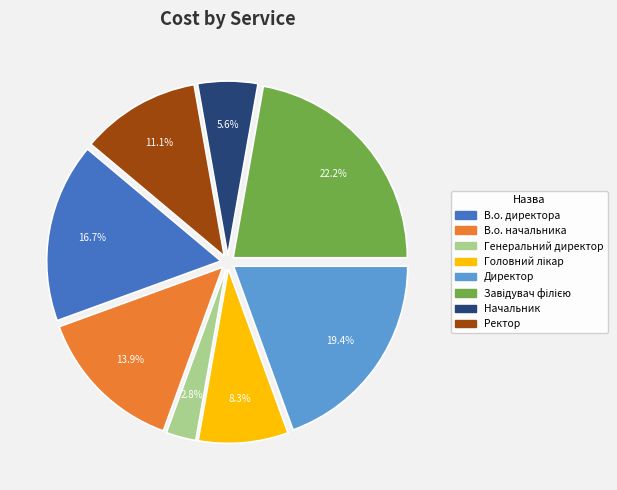

Do Генеральний директор and В.о. начальника together represent more than half of the pie?

No